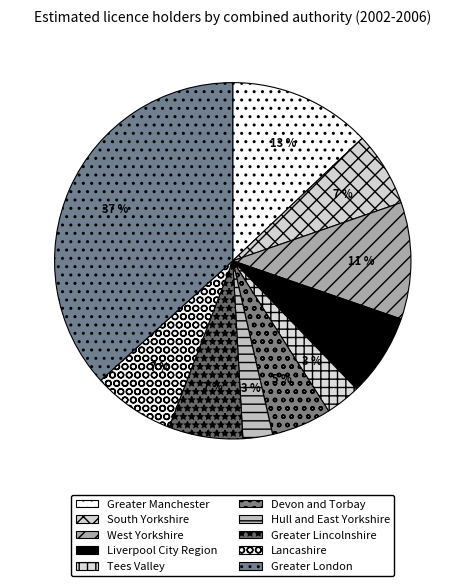

To the nearest percent, what is the average slice percentage?

10%